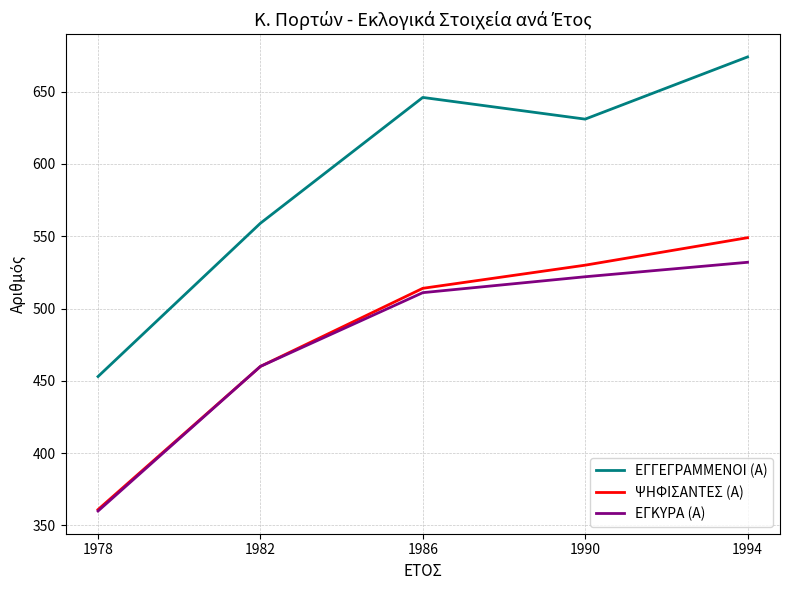

Reading right to left, list all the values displayed in this chart.

ΕΓΓΕΓΡΑΜΜΕΝΟΙ (Α): 674	631	646	559	453
ΨΗΦΙΣΑΝΤΕΣ (Α): 549	530	514	460	361
ΕΓΚΥΡΑ (Α): 532	522	511	460	360